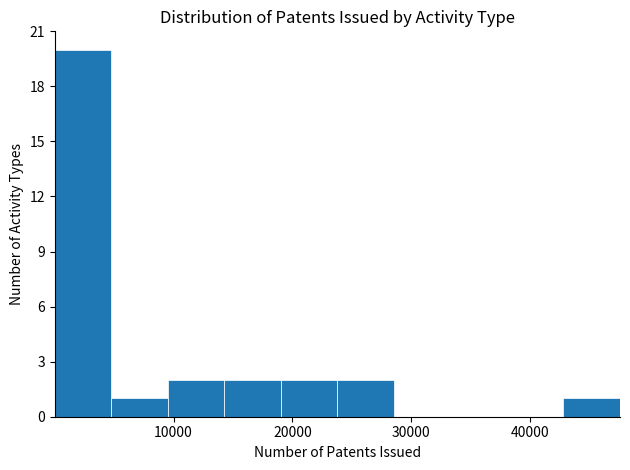

Reading left to right, transcribe this chart: for each bar, give the range it covers on the x-axis and its height. Neither the bar edges nor the heights are printed on the chart, so give them approximately, as read against the axes.

0 to 5000: 20
5000 to 10000: 1
10000 to 14000: 2
14000 to 19000: 2
19000 to 24000: 2
24000 to 29000: 2
29000 to 33000: 0
33000 to 38000: 0
38000 to 43000: 0
43000 to 48000: 1